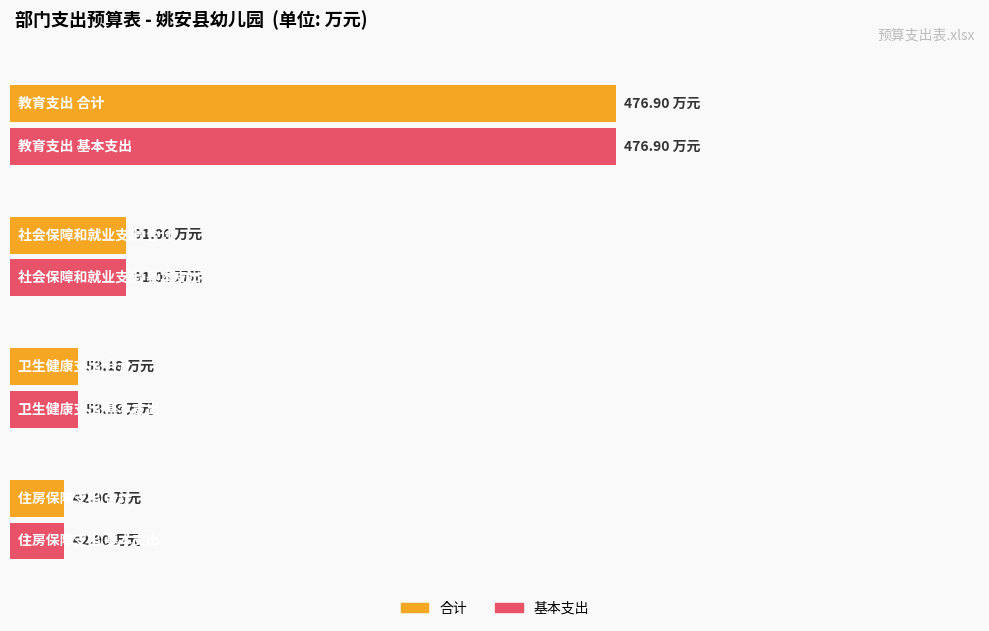

How many values in the 基本支出 series exceed 91?

2